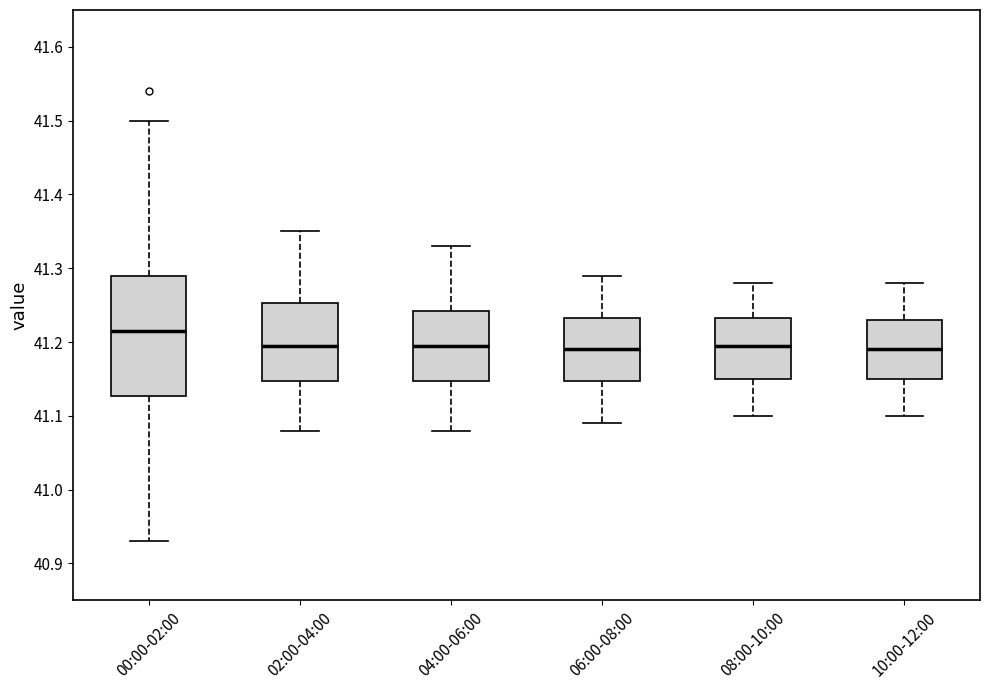

Where is the lower edge of the box for 08:00-10:00 on the y-axis? The values are not printed on the chart, so give them approximately, as read against the axis.

41.15